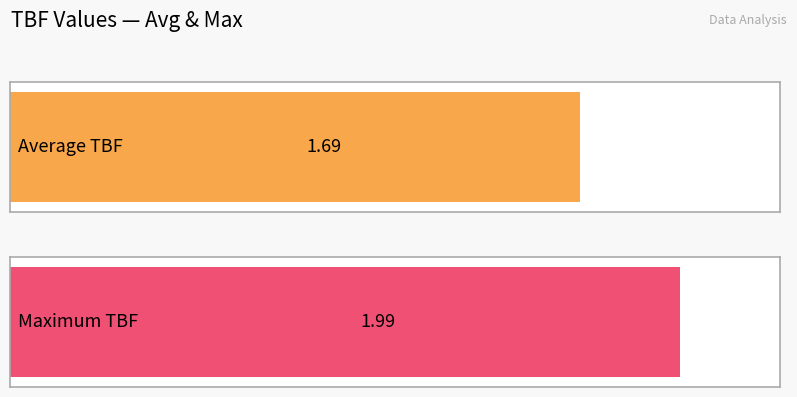

What is the greatest value displayed?

2.0